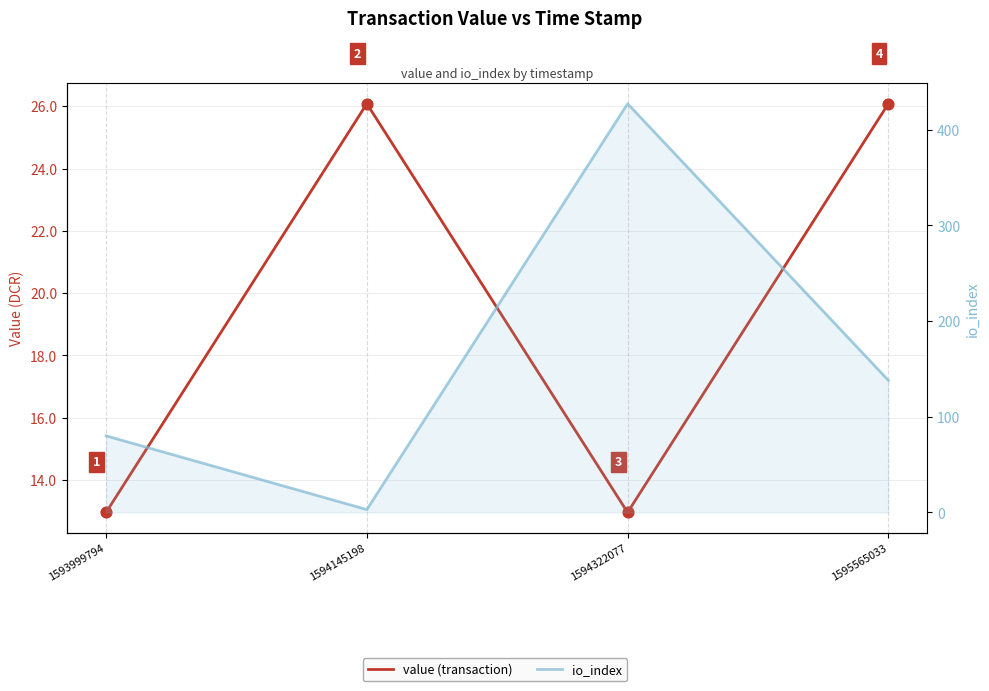

Which series reaches the maximum Y coordinate?

io_index